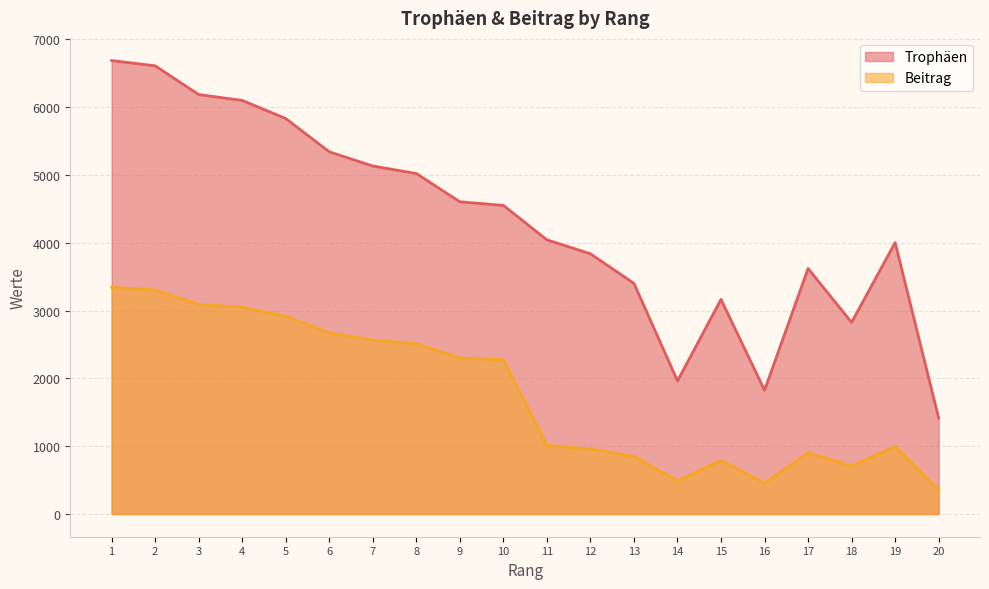

Between 14 and 20, which is larger?

14